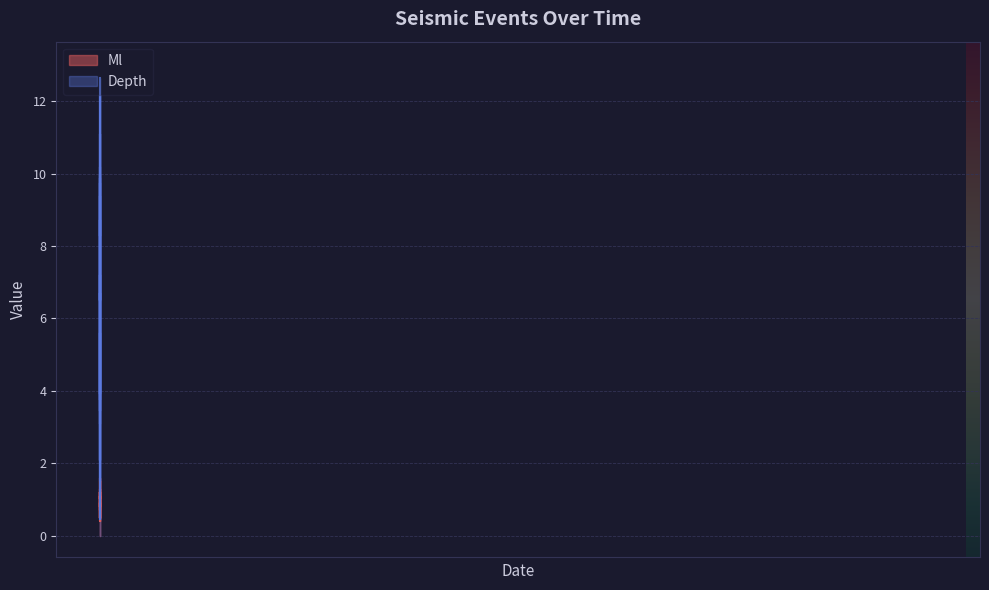

True or false: Ml and Depth intersect in this chart.

True